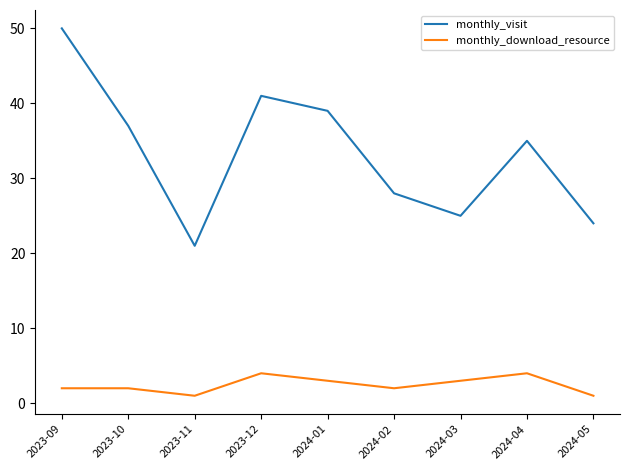

List the labels in order of monthly_visit value, smallest first.

2023-11, 2024-05, 2024-03, 2024-02, 2024-04, 2023-10, 2024-01, 2023-12, 2023-09